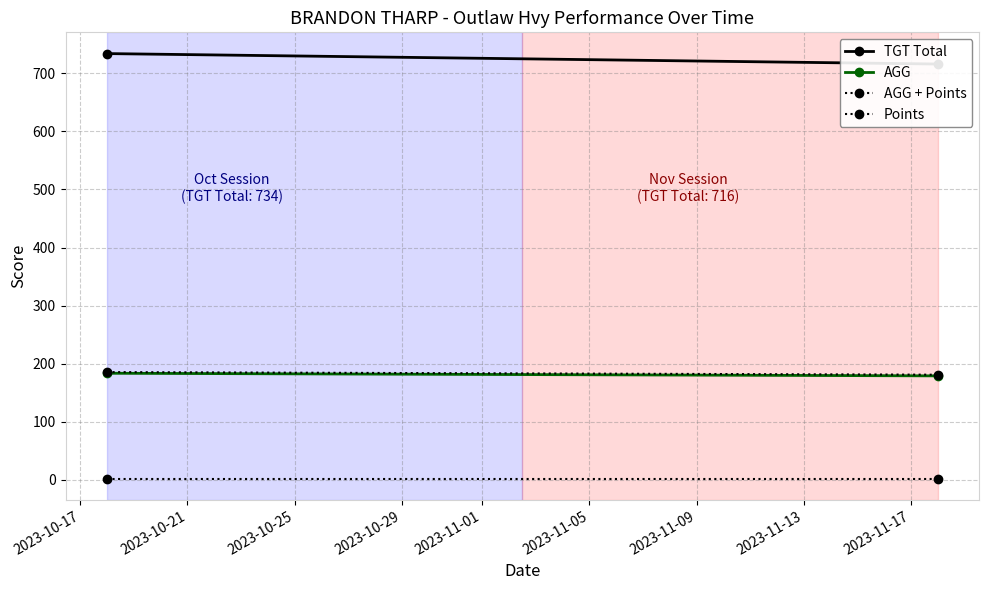

The AGG + Points series shows 88.0 at 2023-10-21. True or false?

False